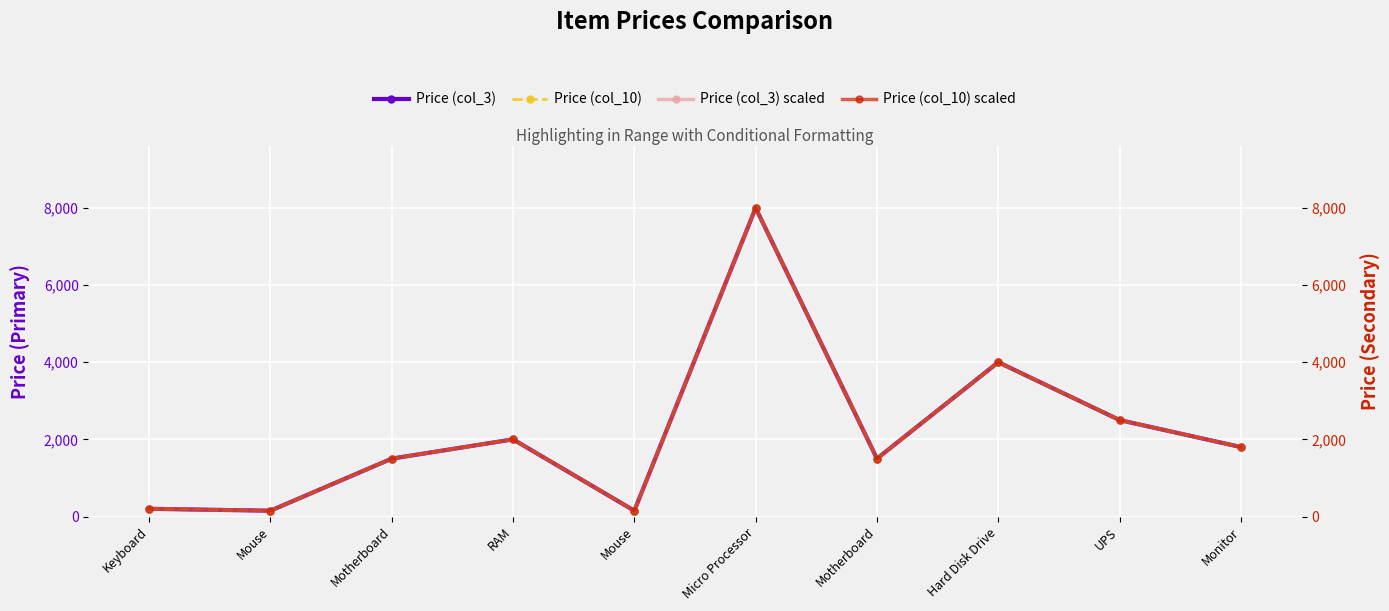

What is the minimum value for Price (col_10) scaled?

150